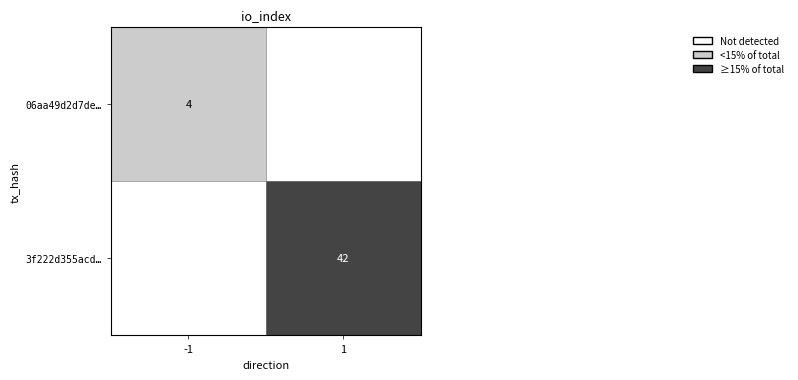

The value of 06aa49d2d7de… at -1 is 2. True or false?

False